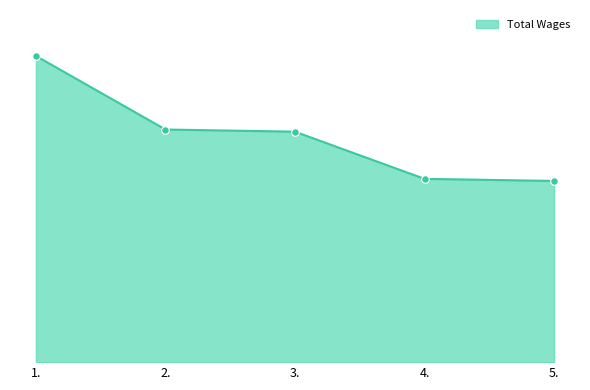

Between 5. and 2., which is larger?

2.